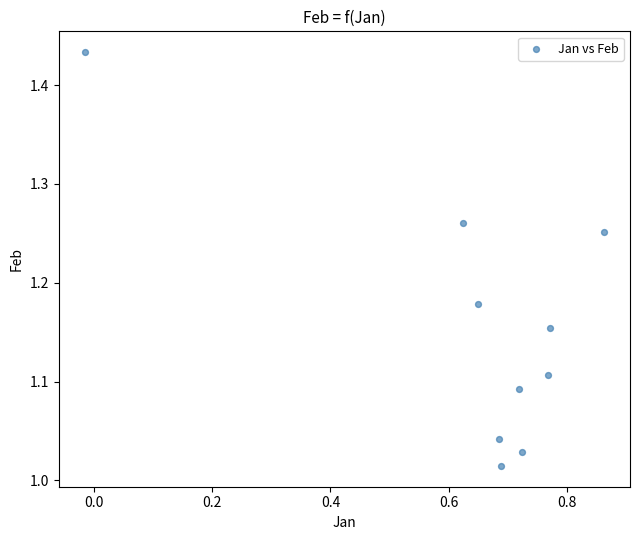

What is the range of X values (max minus min)?

0.9